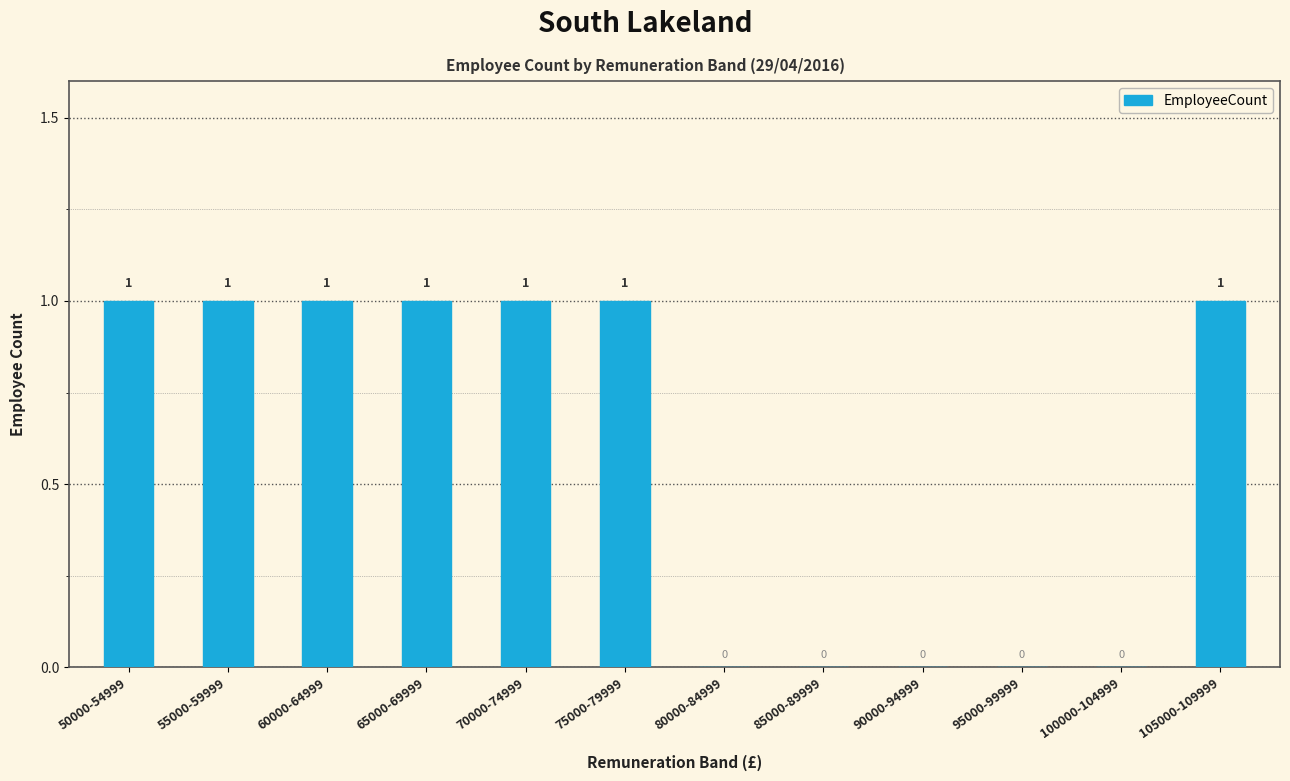

Is it true that the value at 65000-69999 is 2?

False